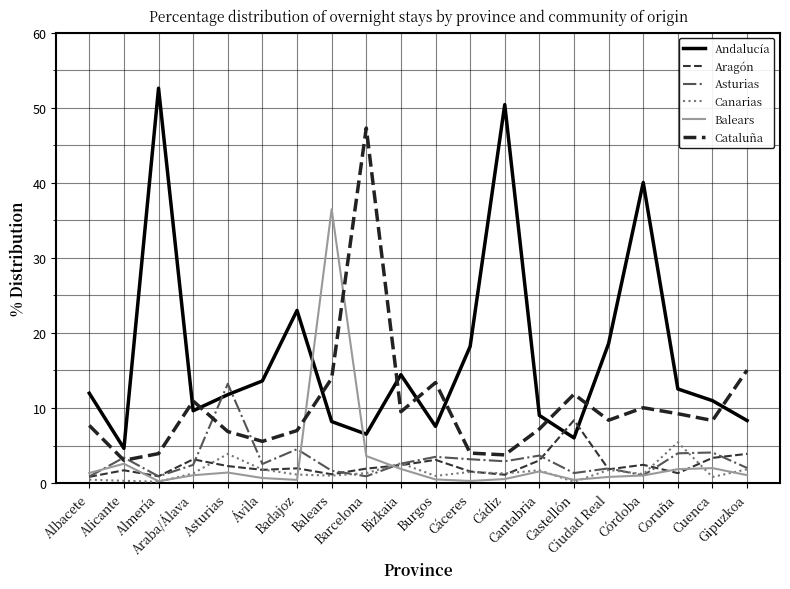

Does the chart display data point markers on the line(s)?

No